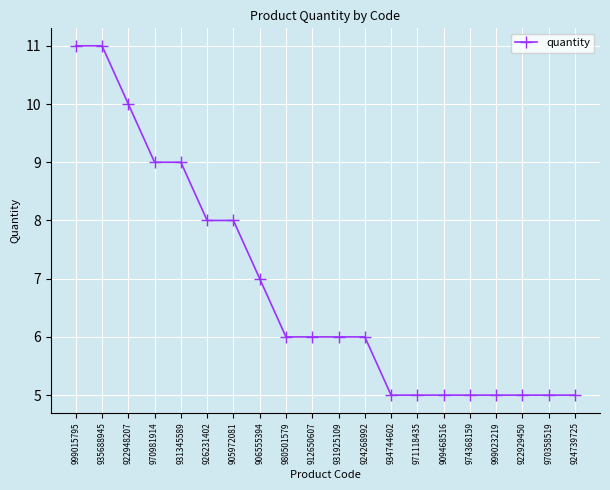

Between 935688945 and 931345589, which is larger?

935688945